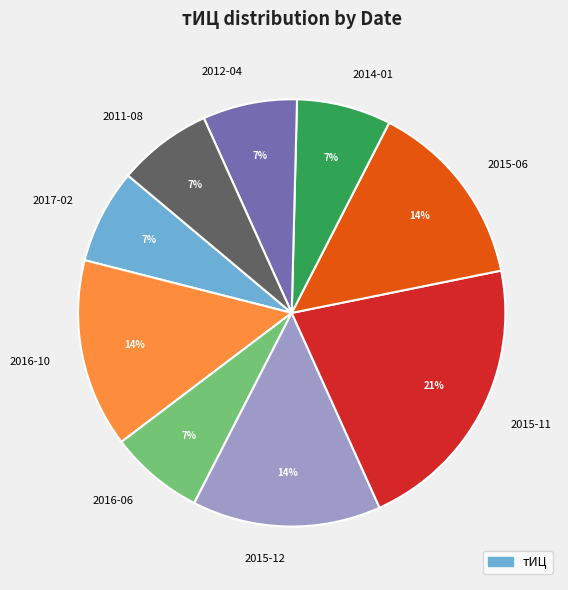

How many segments does this pie chart have?

9